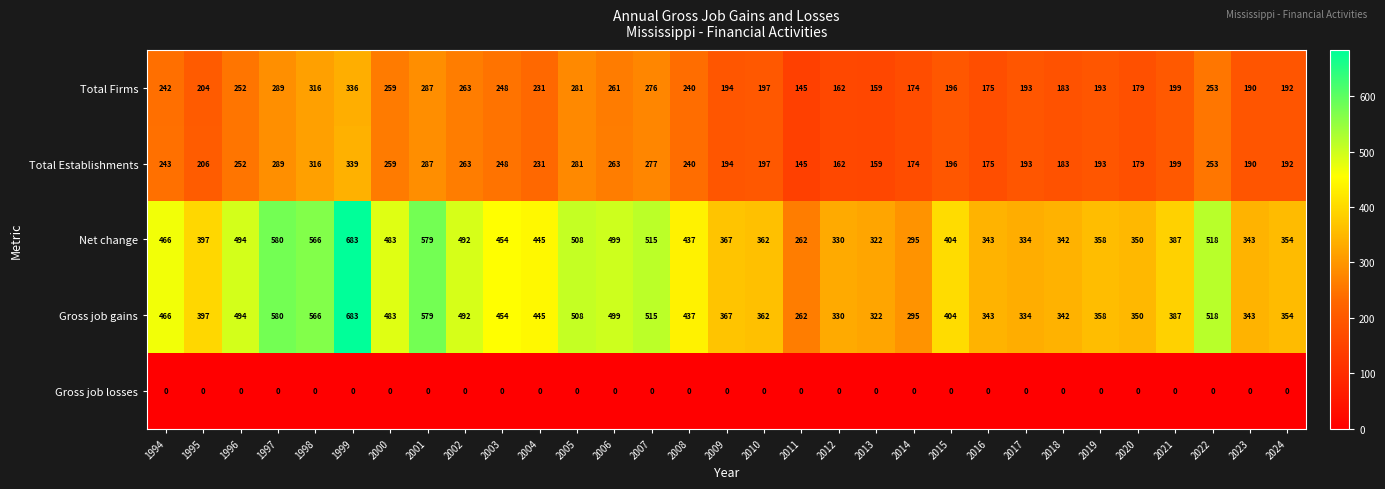

How many series are shown in this chart?

5